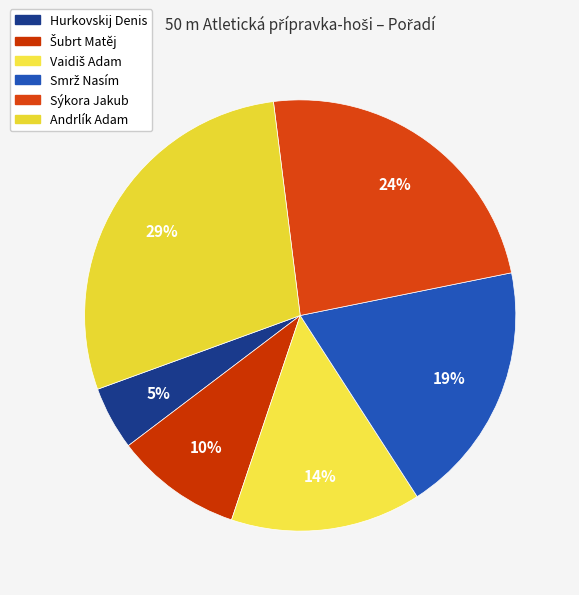

Does any single category account for the majority?

No